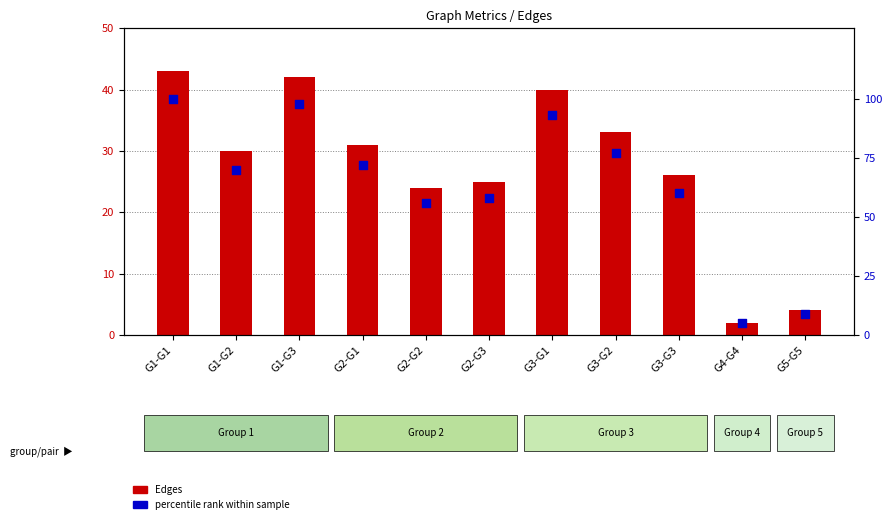

What is the total value across all series at G1-G1?

143